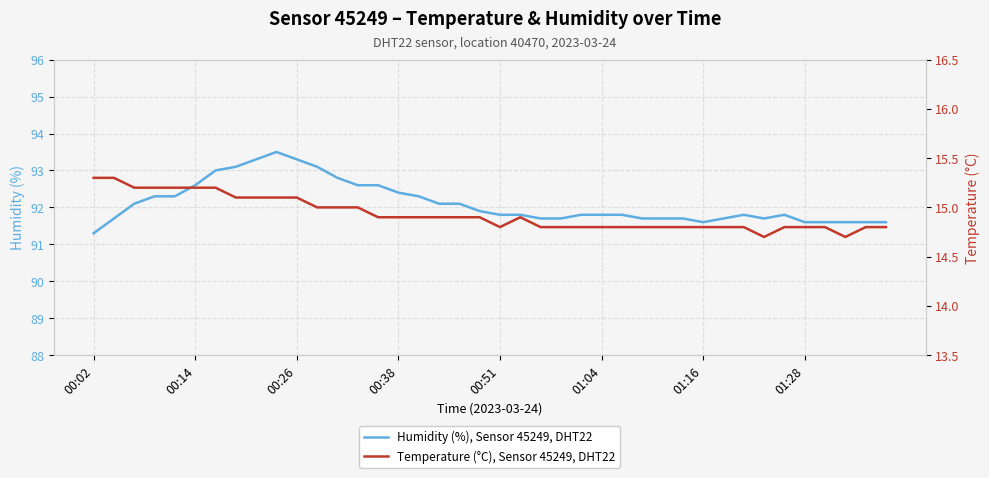

What is the minimum value for Humidity (%), Sensor 45249, DHT22?

91.3